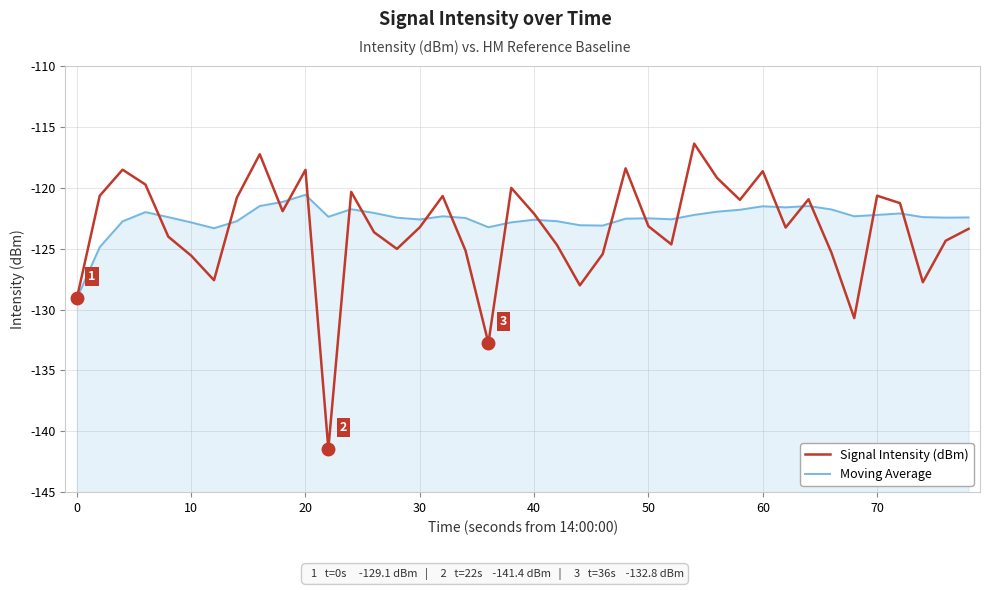

How many values in the Moving Average series exceed -122?

10